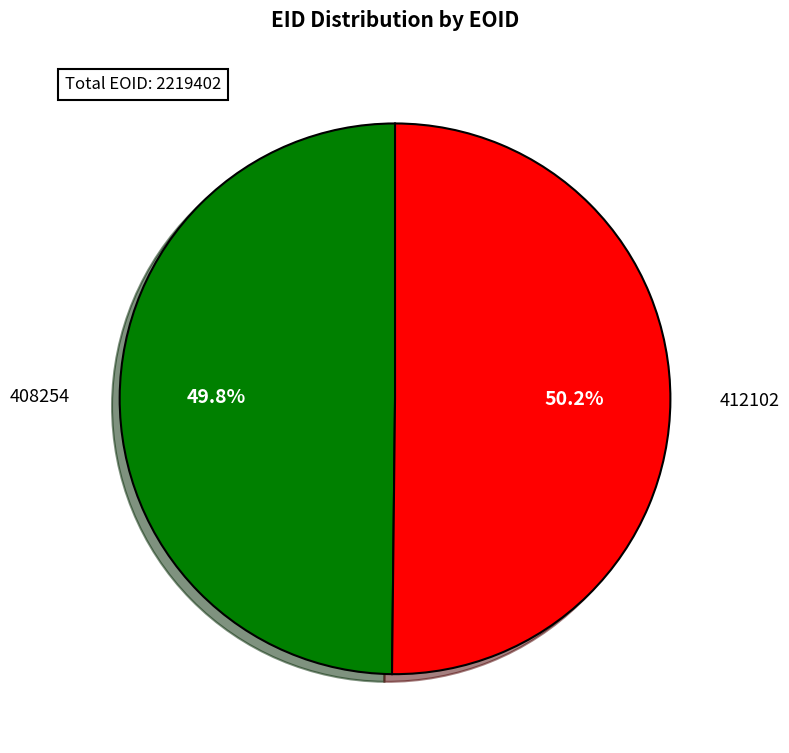

How much of the chart is everything except 408254?

50.2%